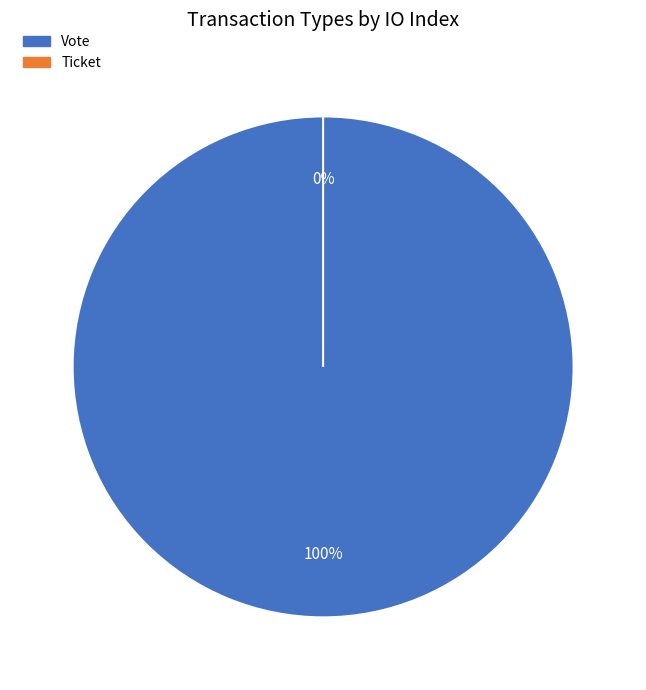

What is the change in value from Vote to Ticket?

-1